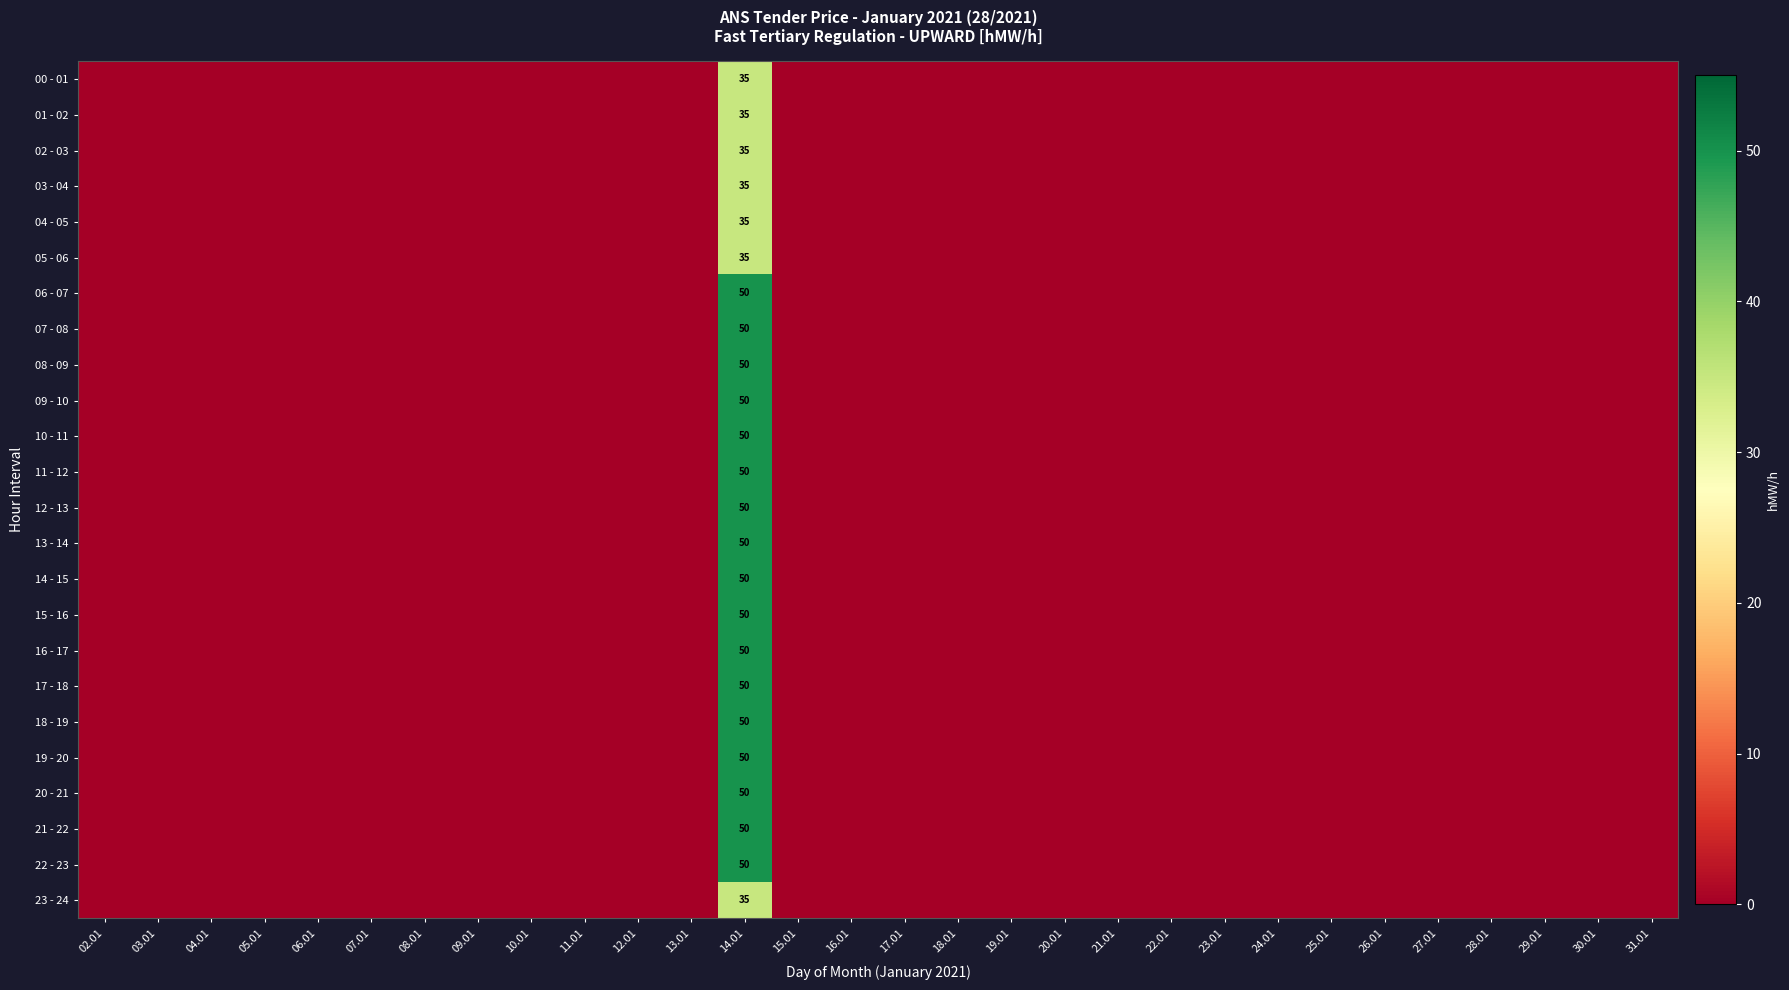

Is the value of 21 - 22 at 17.01 greater than the value of 19 - 20 at 24.01?

No